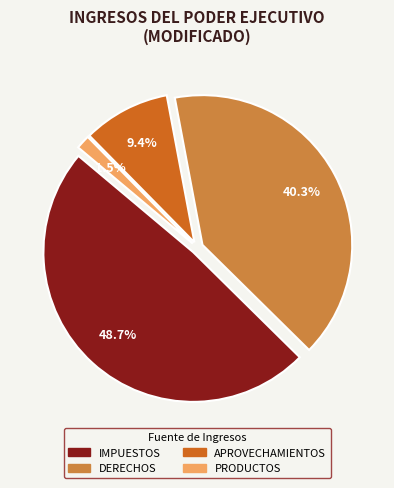

To the nearest percent, what portion does APROVECHAMIENTOS represent?

9%